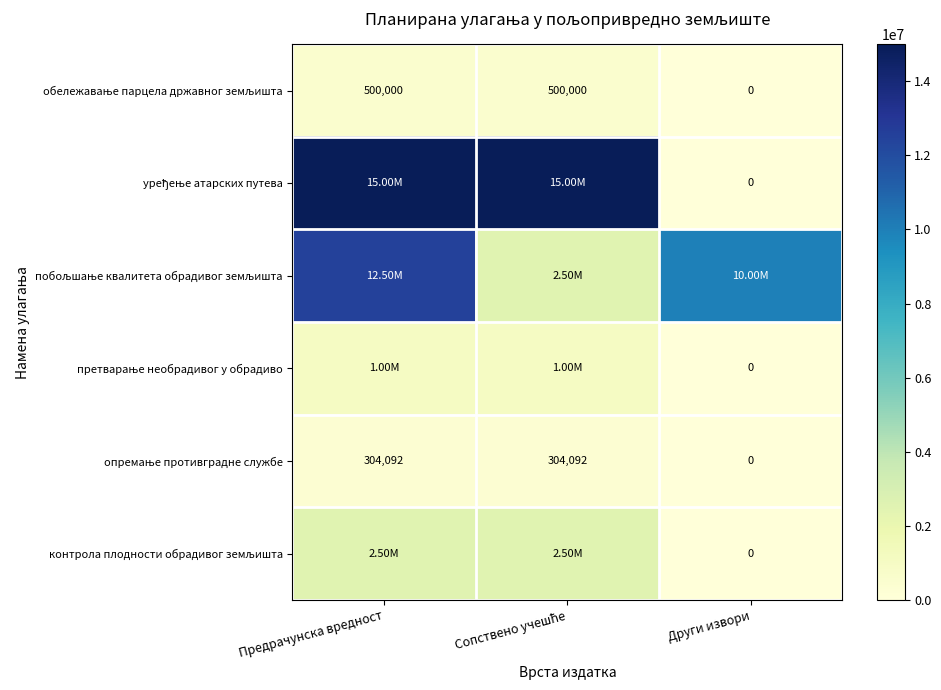

List the series in order of their peak value, lowest first.

опремање противградне службе, обележавање парцела државног земљишта, претварање необрадивог у обрадиво, контрола плодности обрадивог земљишта, побољшање квалитета обрадивог земљишта, уређење атарских путева